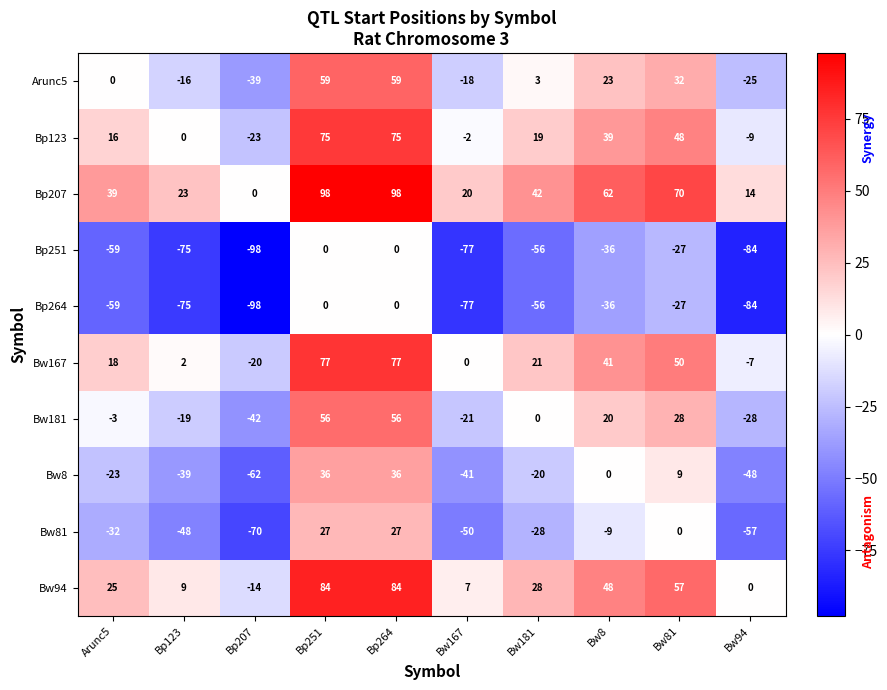

What is the greatest value displayed?

98